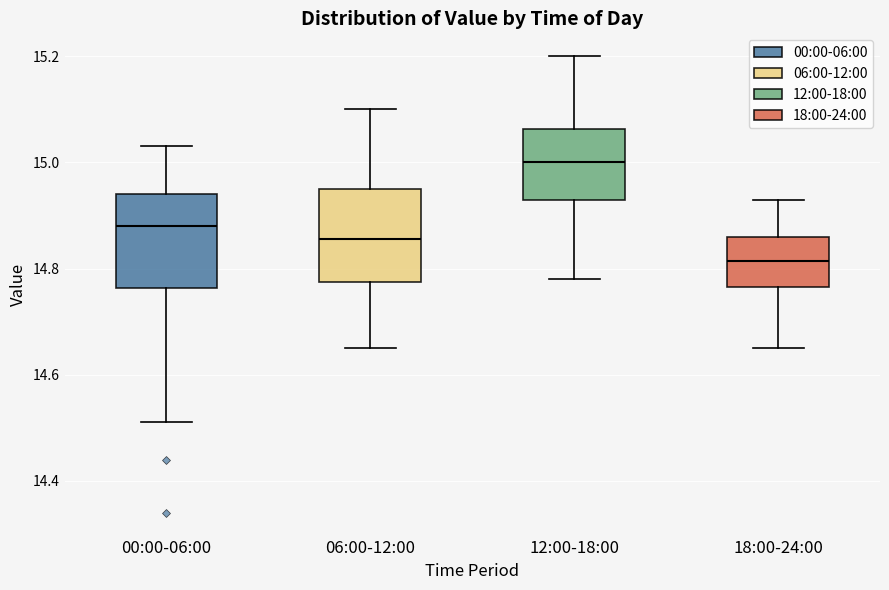

Reading left to right, read every box against the y-axis: the position of its median line, the range the box covers, and the ends of its whiskers. The values are not printed on the chart, so give them approximately, as read against the axis.

00:00-06:00: median 14.88, box 14.76 to 14.94, whiskers 14.52 to 15.04
06:00-12:00: median 14.86, box 14.78 to 14.96, whiskers 14.66 to 15.10
12:00-18:00: median 15.00, box 14.94 to 15.06, whiskers 14.78 to 15.20
18:00-24:00: median 14.82, box 14.76 to 14.86, whiskers 14.66 to 14.94